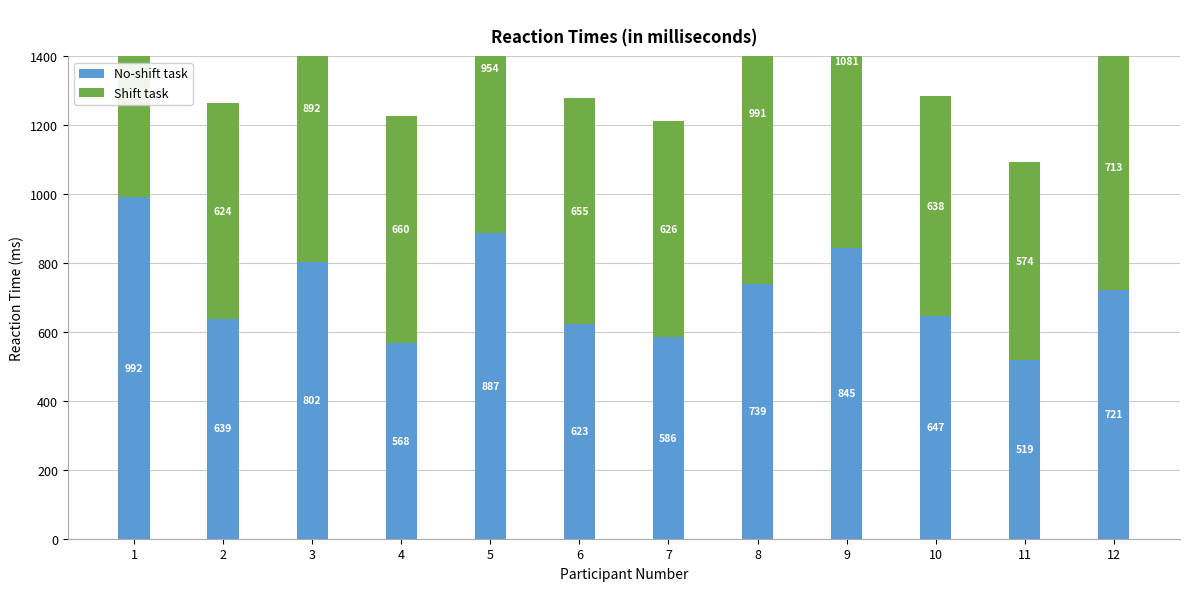

The value of Shift task at 10 is 638. True or false?

True